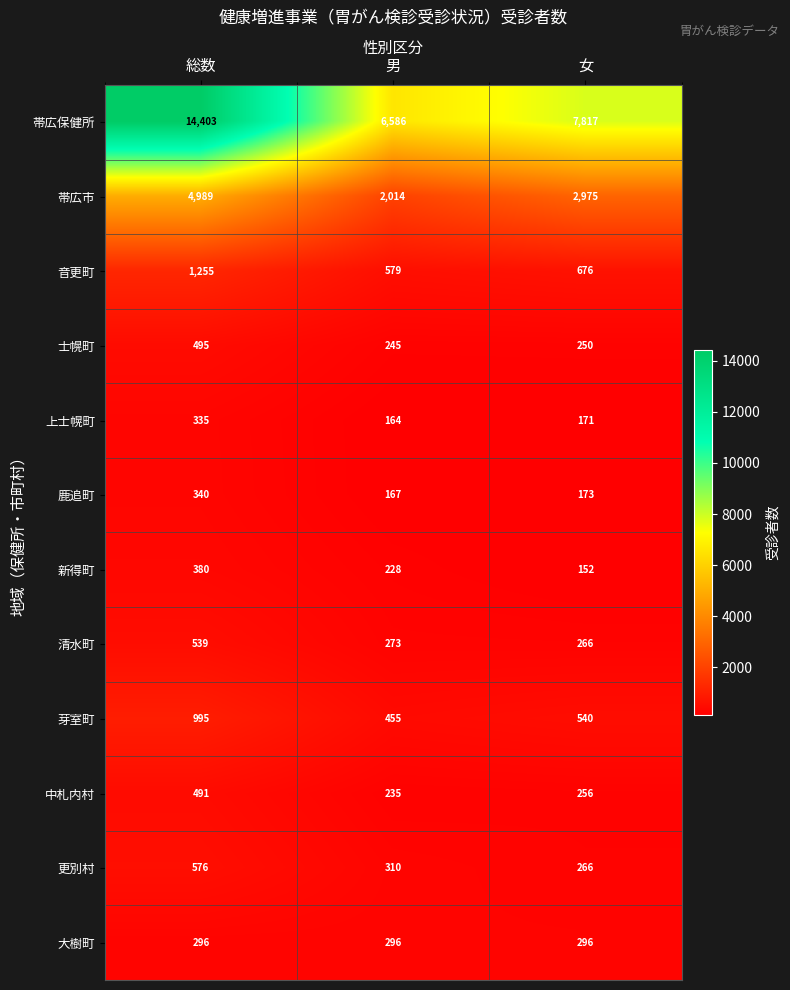

Count the 音更町 values in the range 579 to 1255.

3